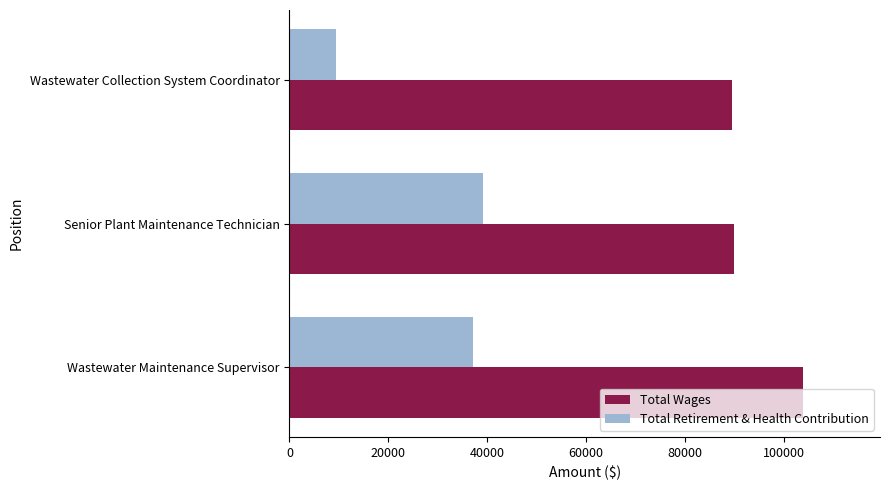

Which series has the largest total across all categories?

Total Wages